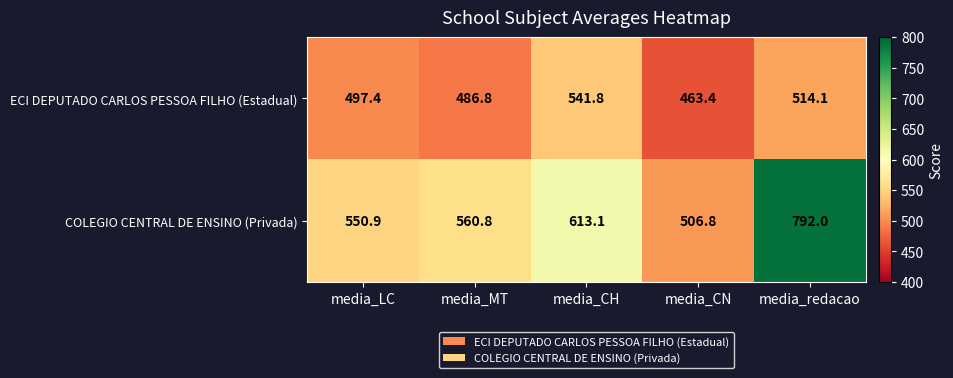

Reading right to left, list all the values displayed in this chart.

ECI DEPUTADO CARLOS PESSOA FILHO (Estadual): media_redacao=514.1	media_CN=463.4	media_CH=541.8	media_MT=486.8	media_LC=497.4
COLEGIO CENTRAL DE ENSINO (Privada): media_redacao=792.0	media_CN=506.8	media_CH=613.1	media_MT=560.8	media_LC=550.9